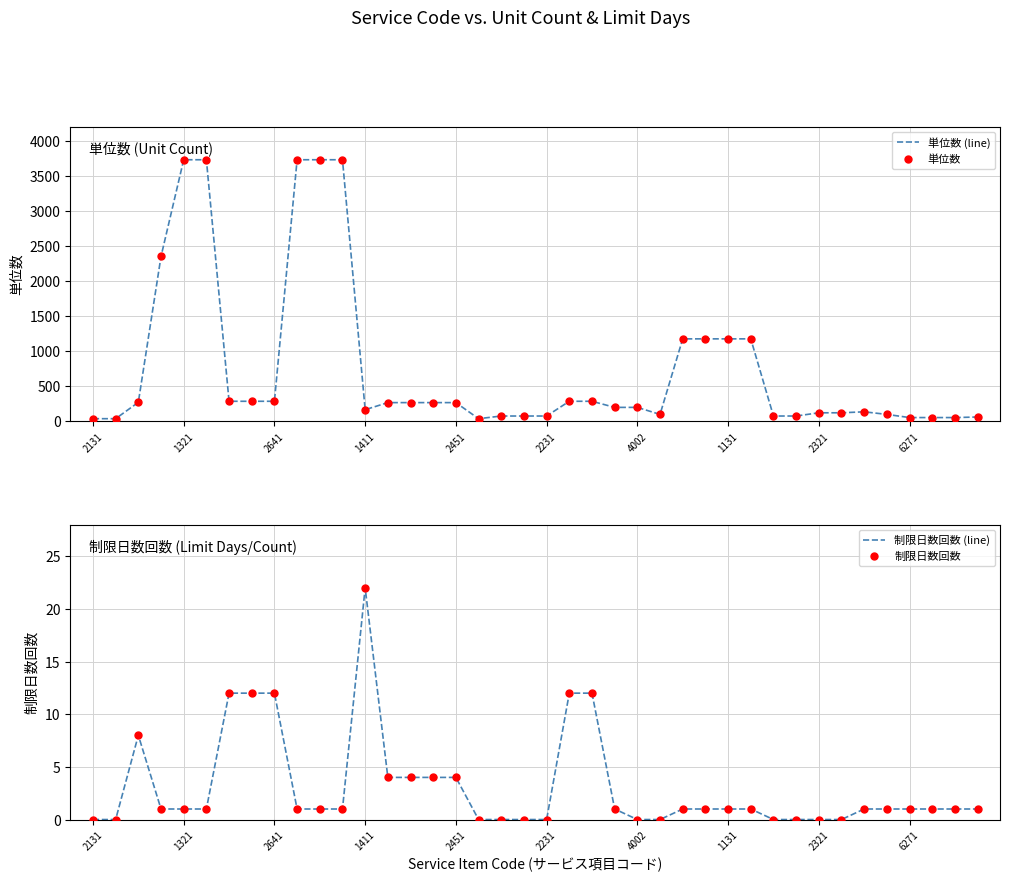

The value of 単位数 at 10 is 3727. True or false?

True